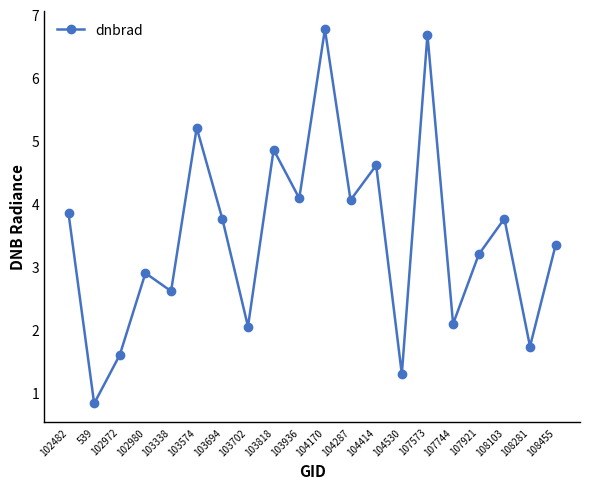

At which label does the data first exceed 3?

102482